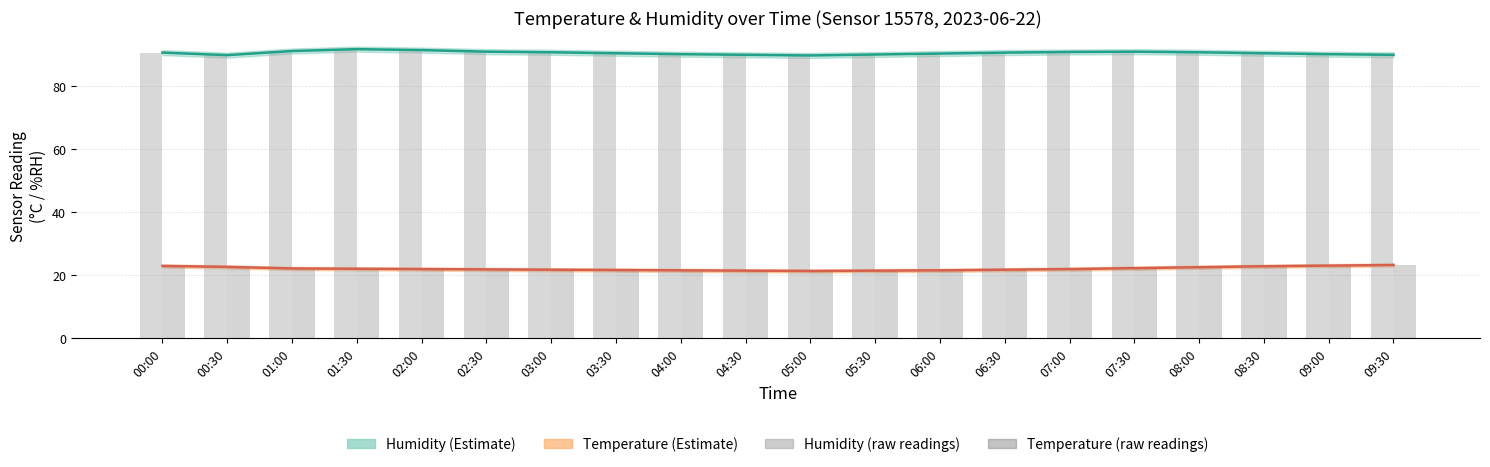

Which series changed the most between 00:00 and 08:00?

Temperature (raw)